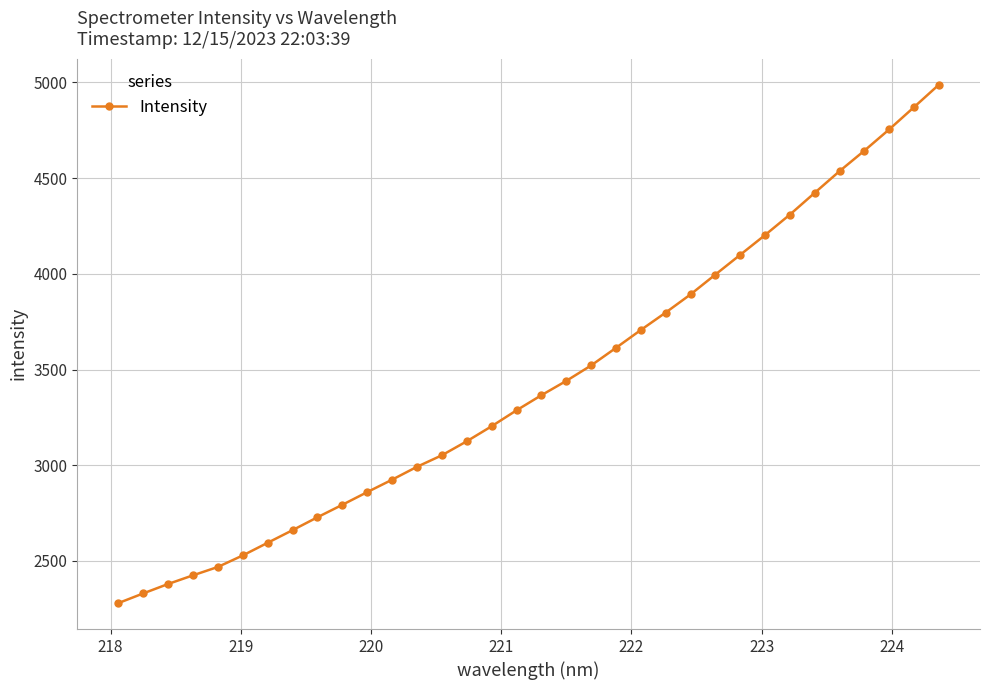

What is the maximum value shown in the chart?

4988.9